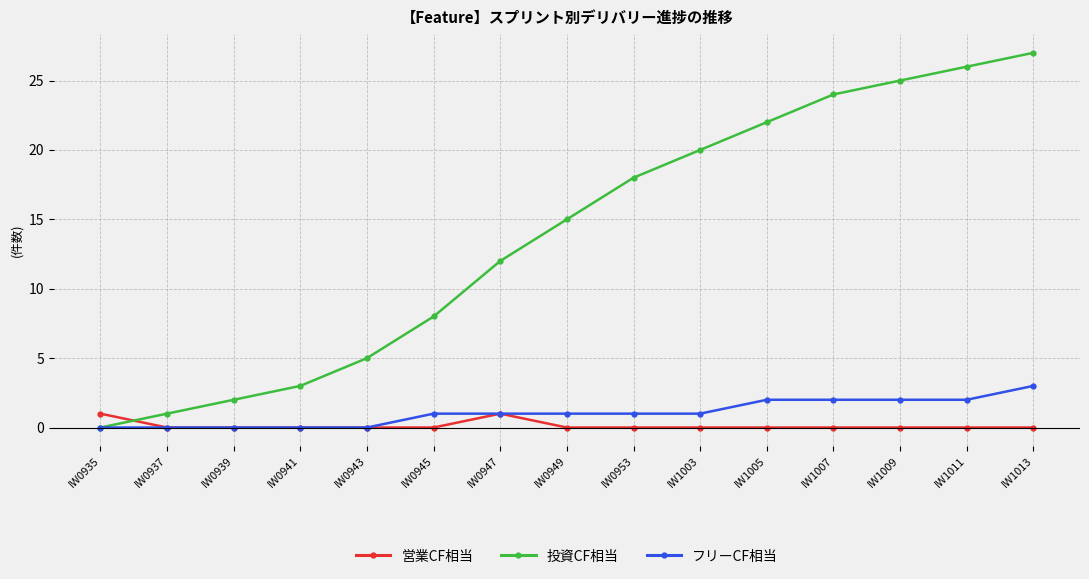

At which category is the sum across all series the highest?

IW1013